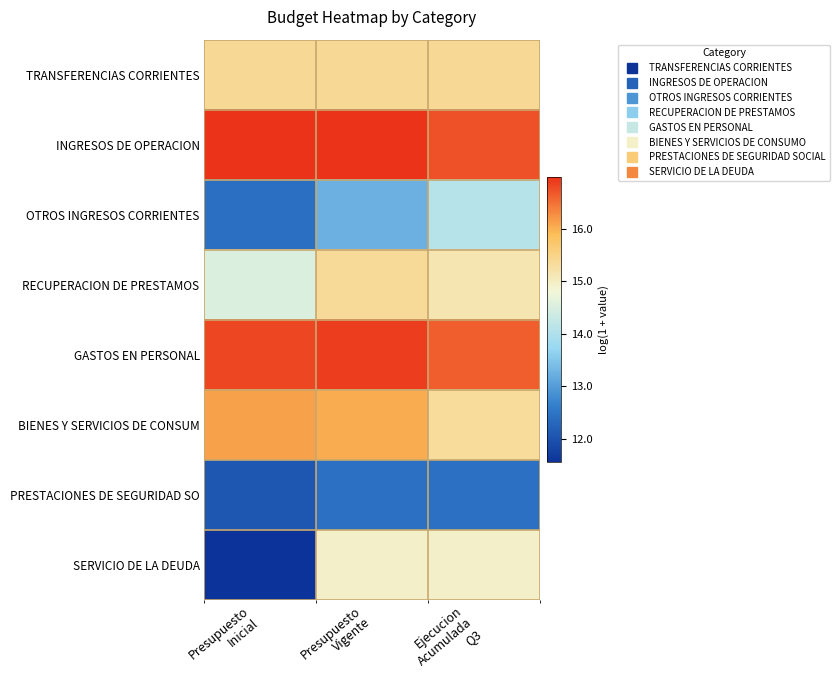

Reading left to right, extract all data points from this chart.

TRANSFERENCIAS CORRIENTES: Presupuesto
Inicial=15.4	Presupuesto
Vigente=15.4	Ejecucion
Acumulada
Q3=15.4
INGRESOS DE OPERACION: Presupuesto
Inicial=17.0	Presupuesto
Vigente=17.0	Ejecucion
Acumulada
Q3=16.7
OTROS INGRESOS CORRIENTES: Presupuesto
Inicial=12.4	Presupuesto
Vigente=13.2	Ejecucion
Acumulada
Q3=14.1
RECUPERACION DE PRESTAMOS: Presupuesto
Inicial=14.5	Presupuesto
Vigente=15.3	Ejecucion
Acumulada
Q3=15.2
GASTOS EN PERSONAL: Presupuesto
Inicial=16.8	Presupuesto
Vigente=16.9	Ejecucion
Acumulada
Q3=16.6
BIENES Y SERVICIOS DE CONSUM: Presupuesto
Inicial=16.1	Presupuesto
Vigente=16.0	Ejecucion
Acumulada
Q3=15.3
PRESTACIONES DE SEGURIDAD SO: Presupuesto
Inicial=12.1	Presupuesto
Vigente=12.4	Ejecucion
Acumulada
Q3=12.4
SERVICIO DE LA DEUDA: Presupuesto
Inicial=11.6	Presupuesto
Vigente=14.9	Ejecucion
Acumulada
Q3=14.9